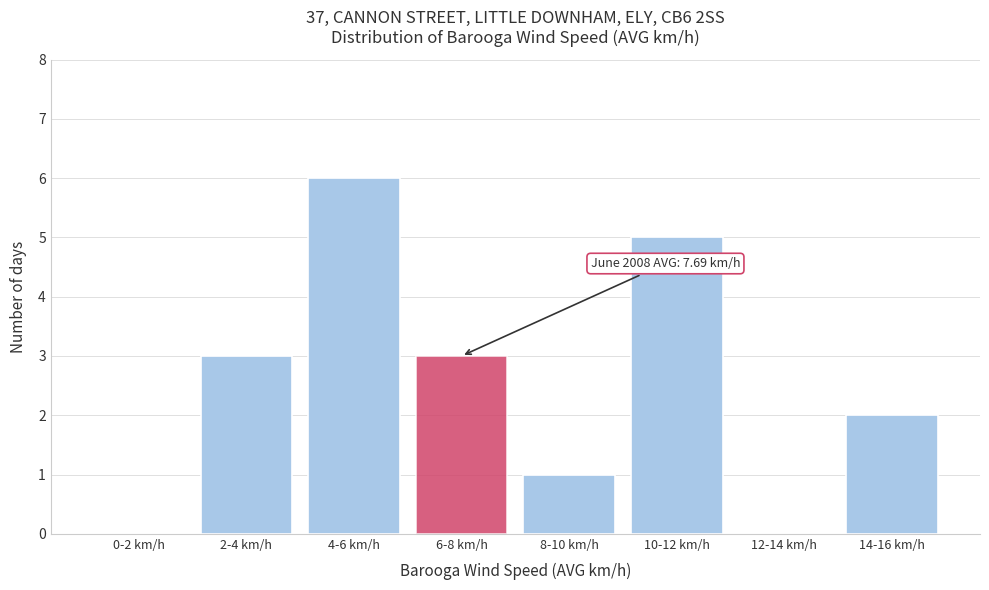

Reading left to right, list all the values displayed in this chart.

0-2 km/h=0	2-4 km/h=3	4-6 km/h=6	6-8 km/h=3	8-10 km/h=1	10-12 km/h=5	12-14 km/h=0	14-16 km/h=2